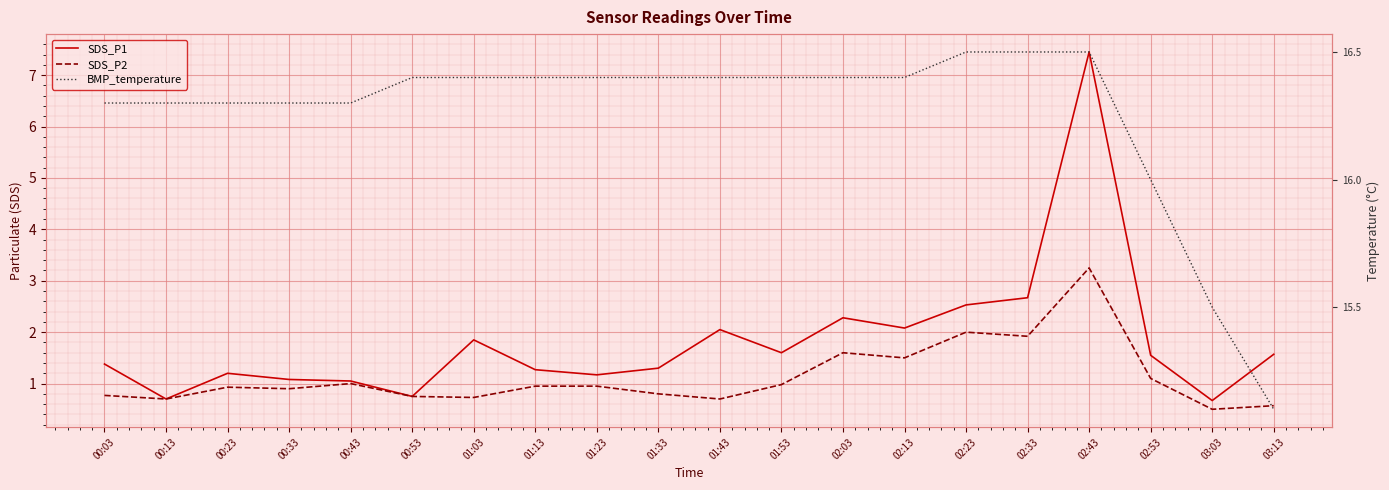

What is the difference between the second highest and minimum values in the SDS_P1 series?

2.0